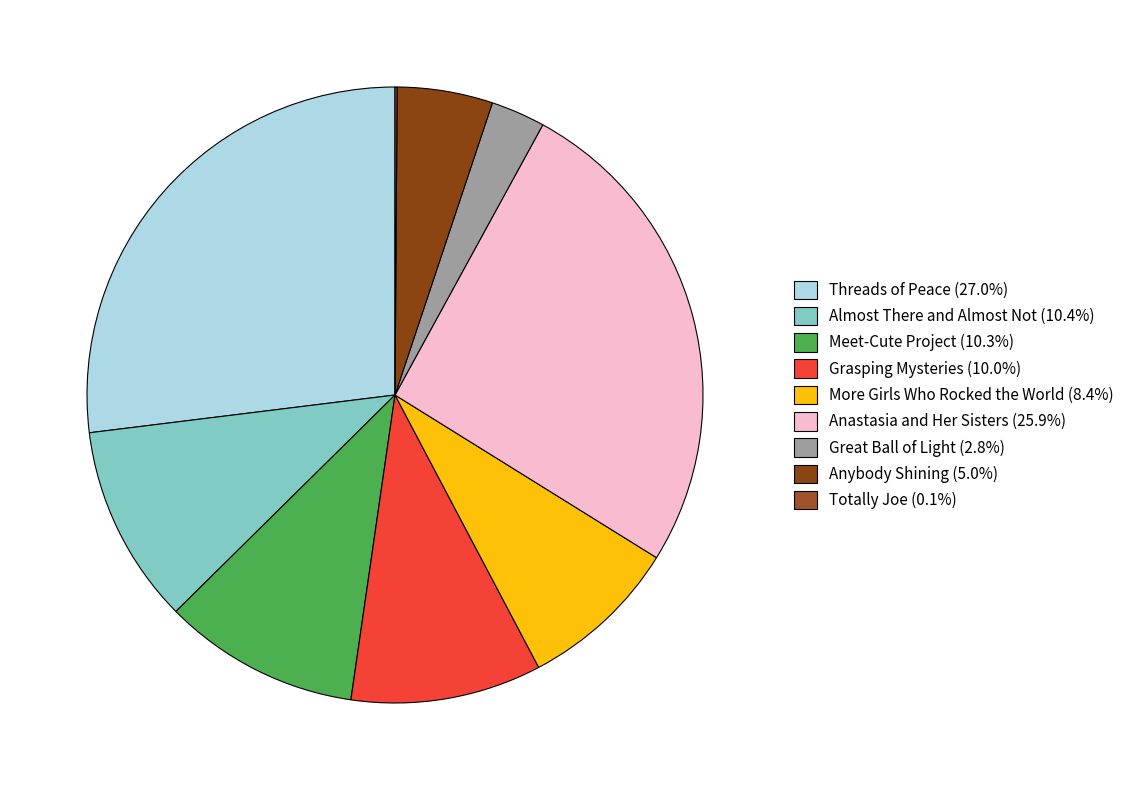

Which has a higher value, Threads of Peace or Grasping Mysteries?

Threads of Peace